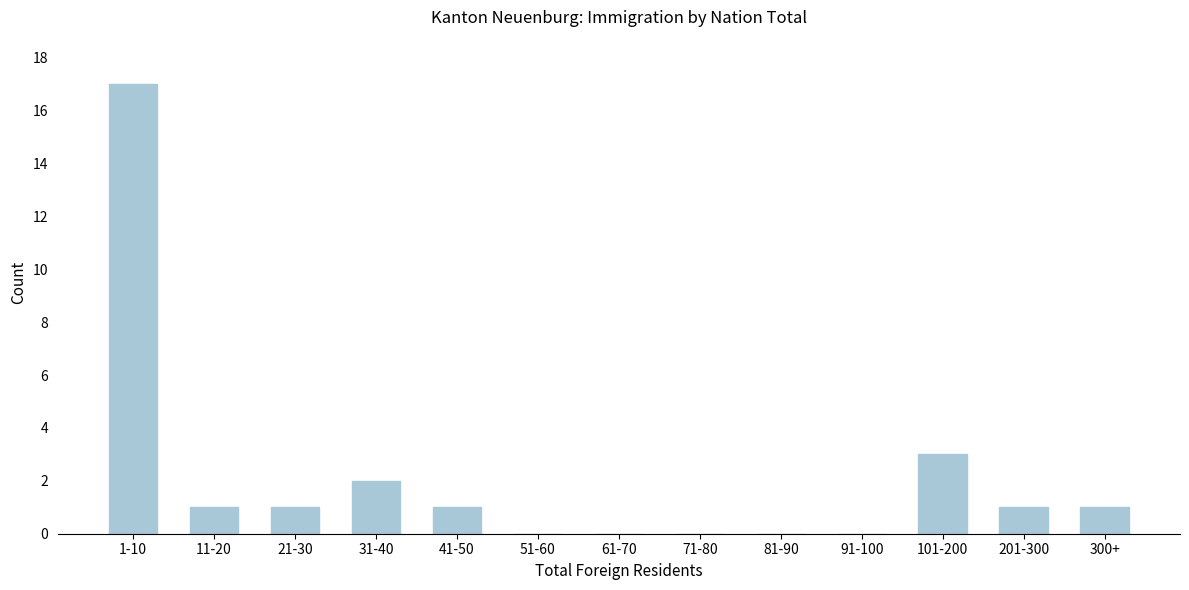

Reading right to left, transcribe all the data shown in this chart.

300+=1	201-300=1	101-200=3	91-100=0	81-90=0	71-80=0	61-70=0	51-60=0	41-50=1	31-40=2	21-30=1	11-20=1	1-10=17